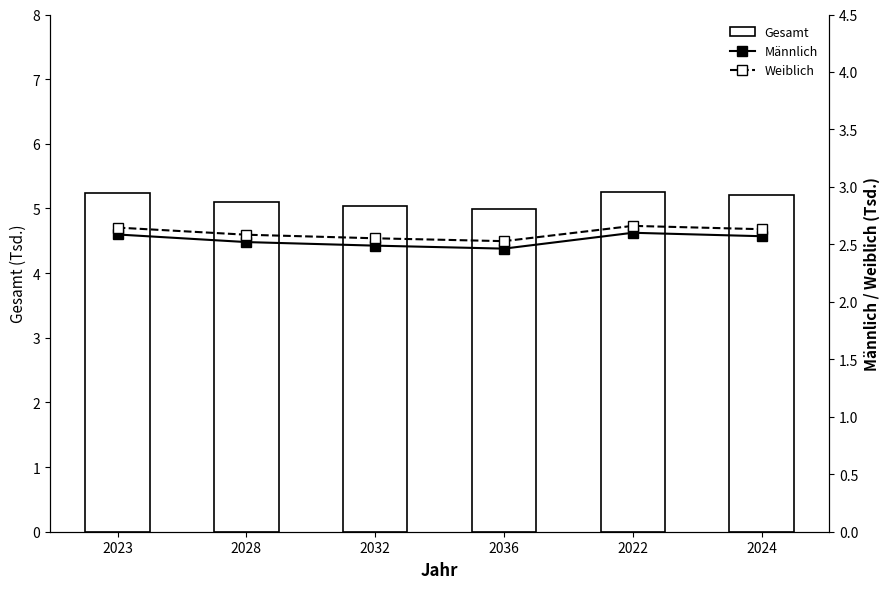

List the series in order of their peak value, lowest first.

Männlich, Weiblich, Gesamt